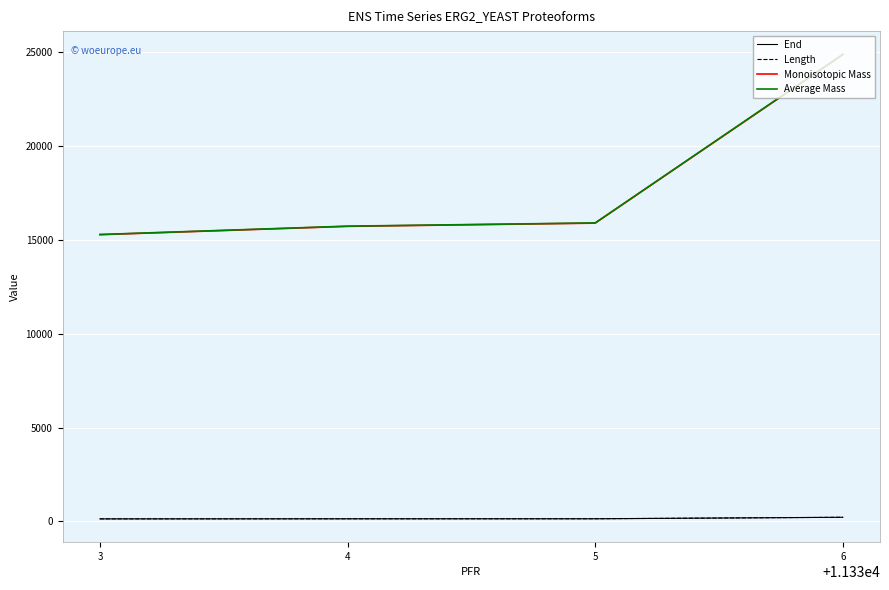

True or false: Average Mass and Length cross at least once.

False